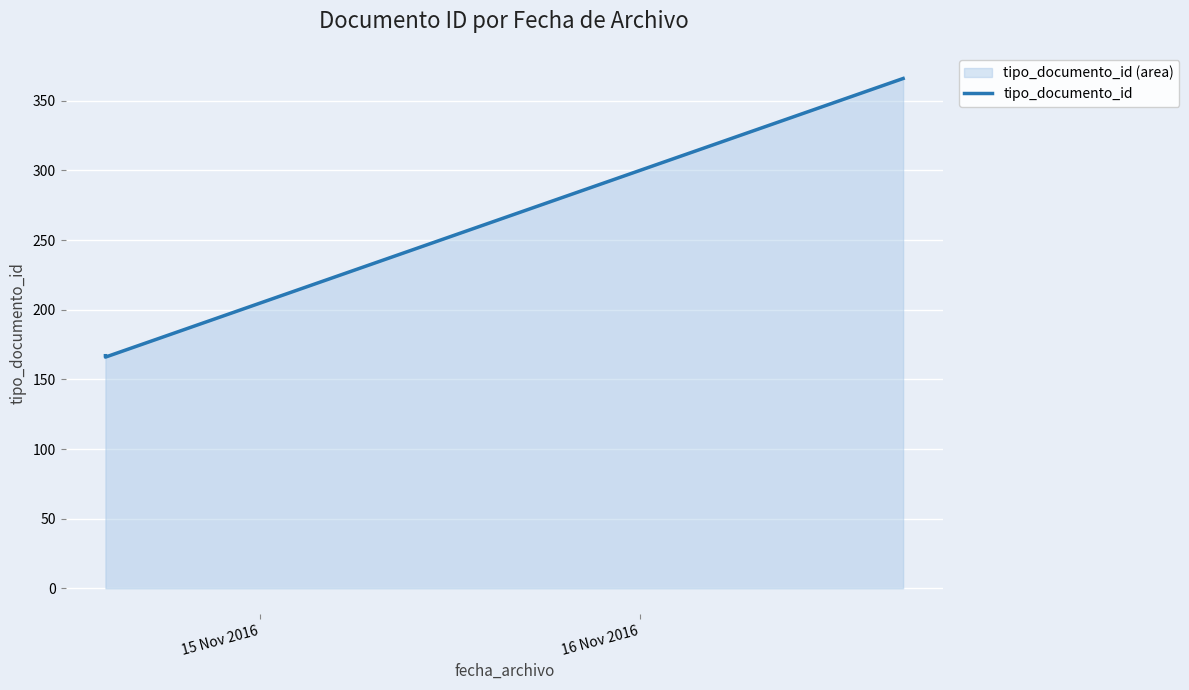

How many lines are shown in the chart?

1